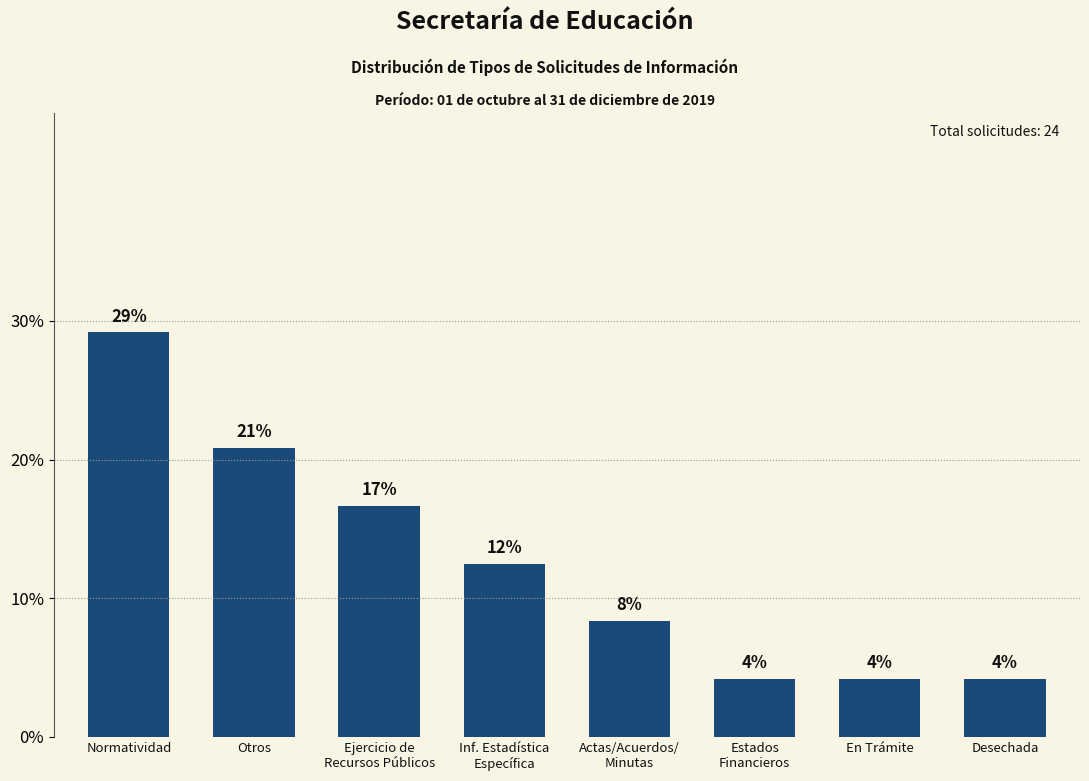

True or false: the data shows 4.2 at Desechada.

True